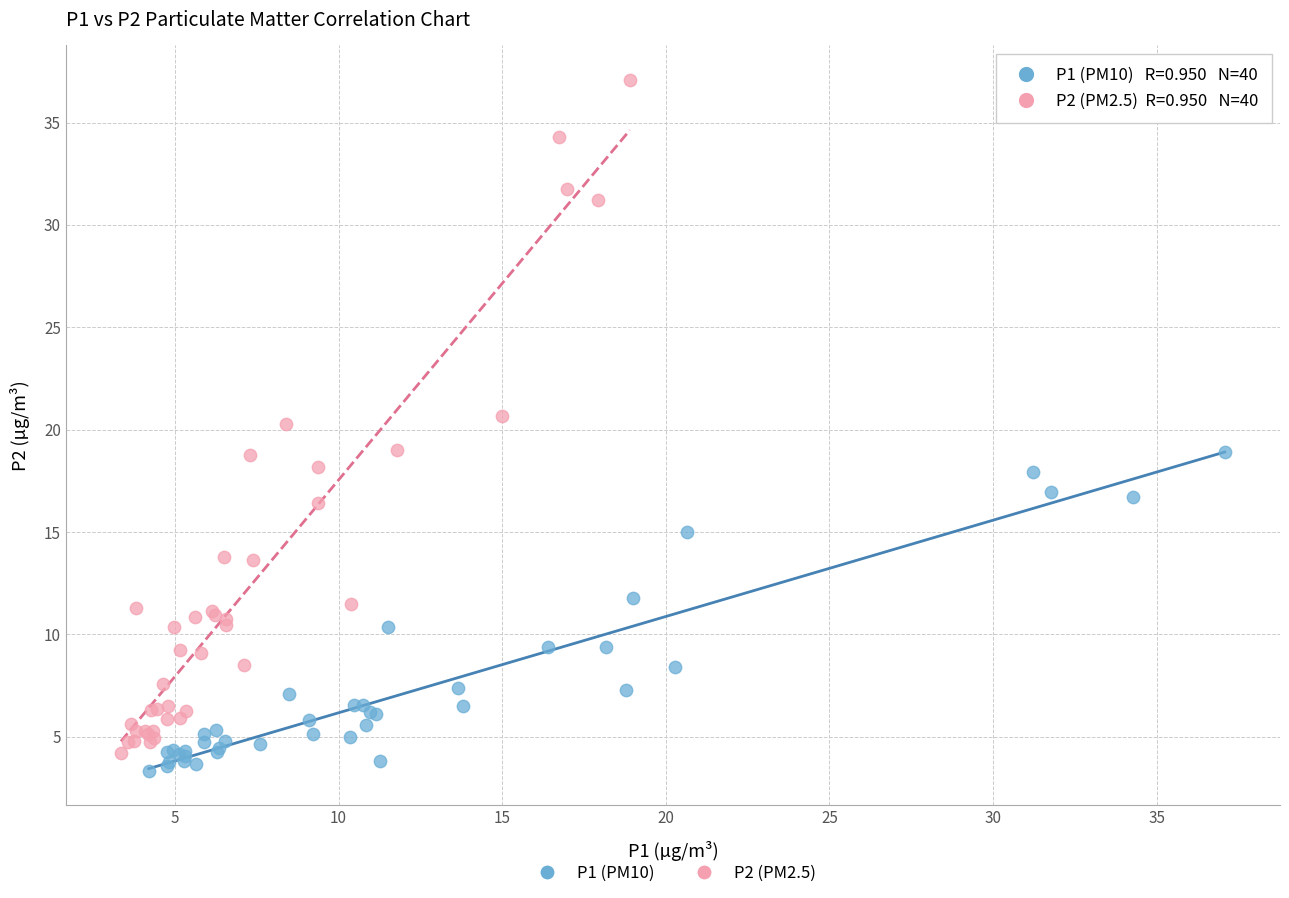

Which series has the largest Y range (max minus min)?

P2 (PM2.5)